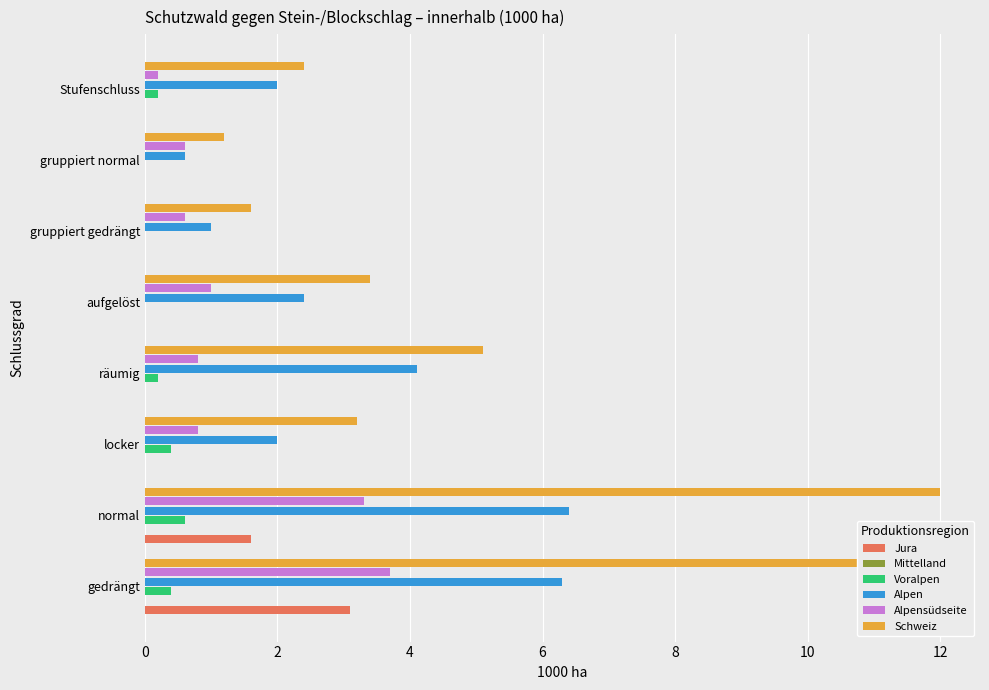

The value of Jura at locker is 1.3. True or false?

False